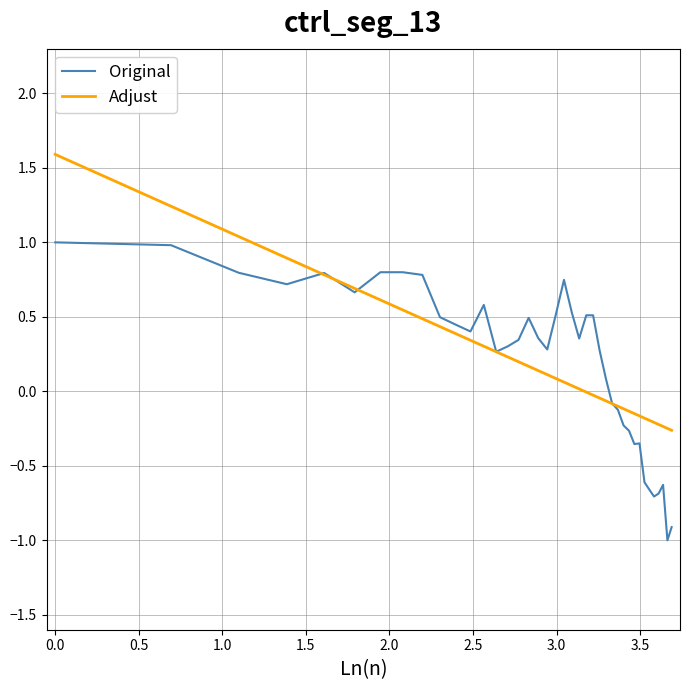

What is the smallest value displayed?

-1.0